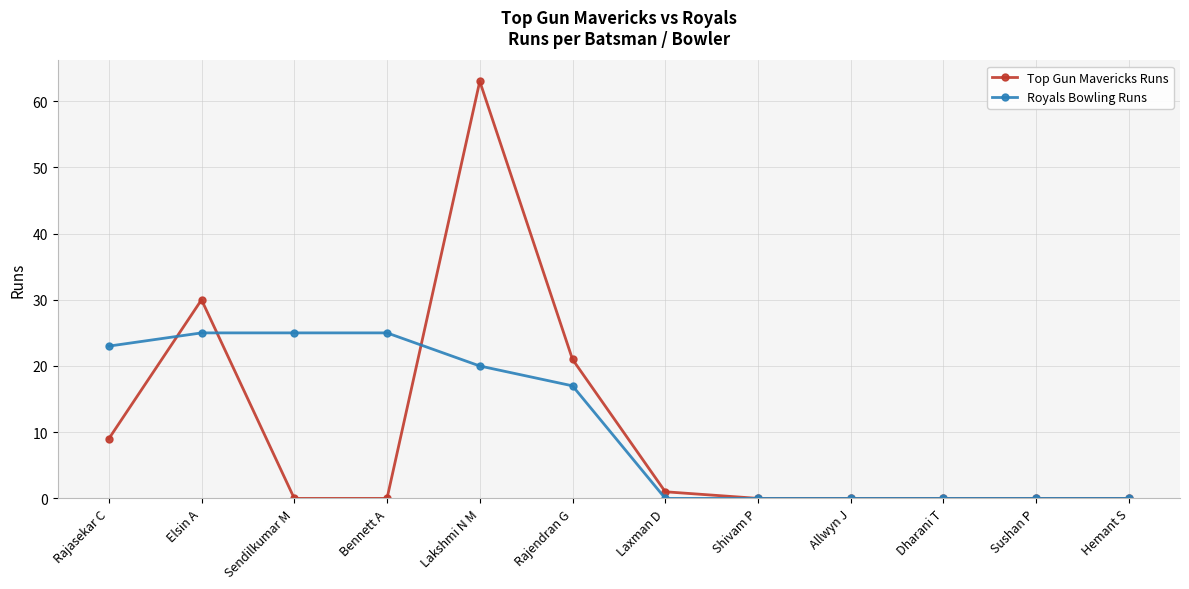

How many distinct data groups are displayed?

2